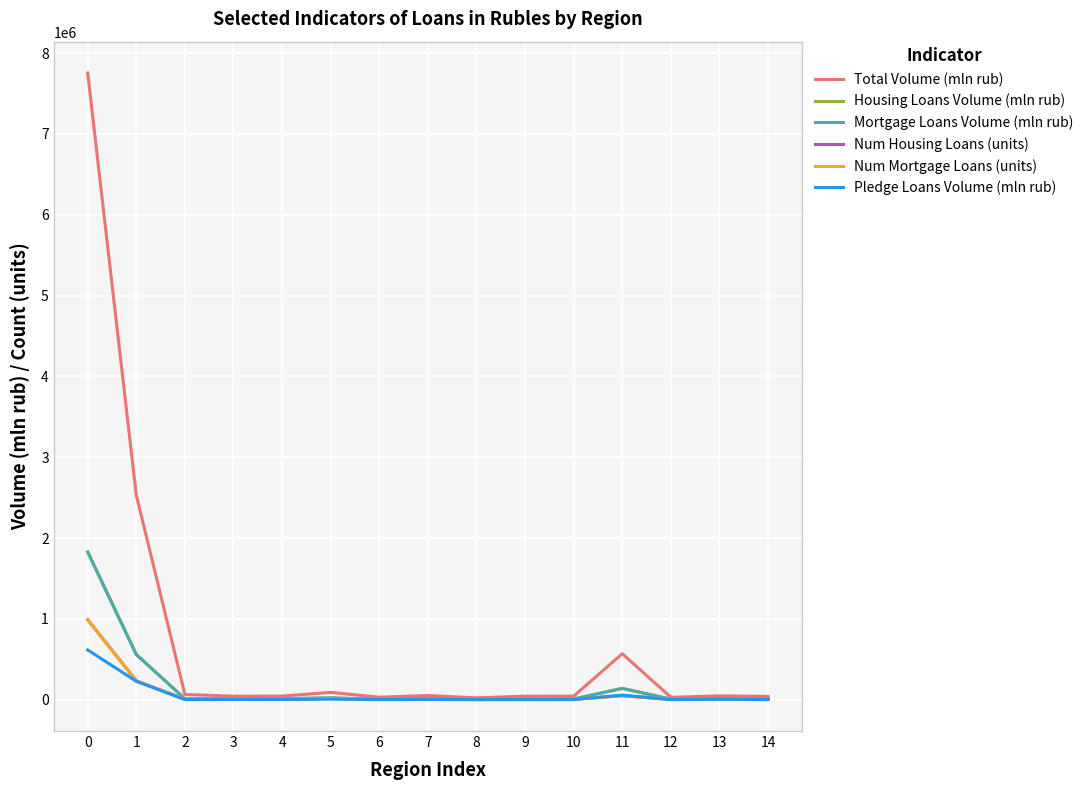

The Housing Loans Volume (mln rub) series shows 1829864 at 0. True or false?

True